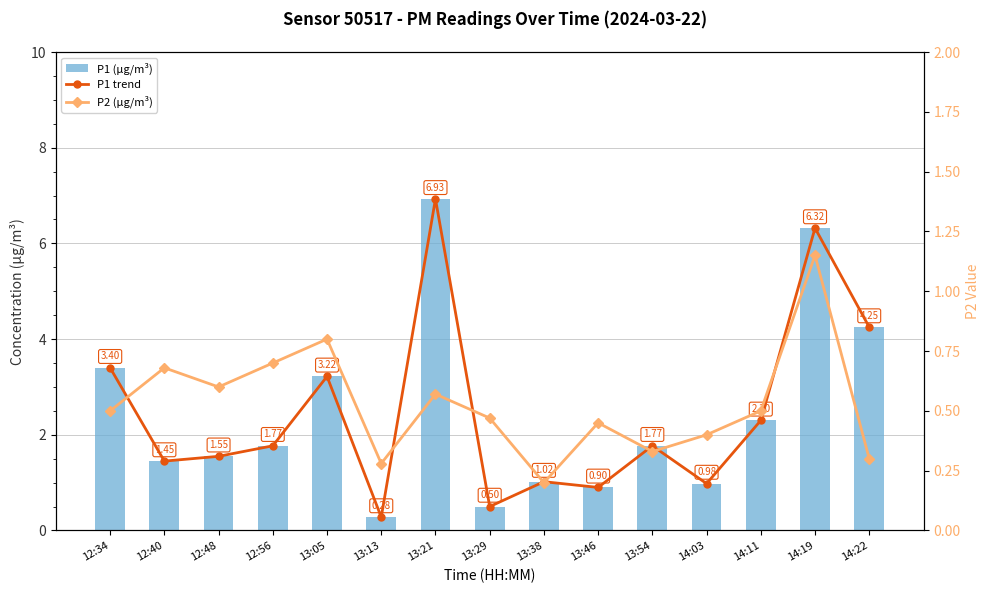

Where is P1 (µg/m³) nearest to the value 3?

13:05